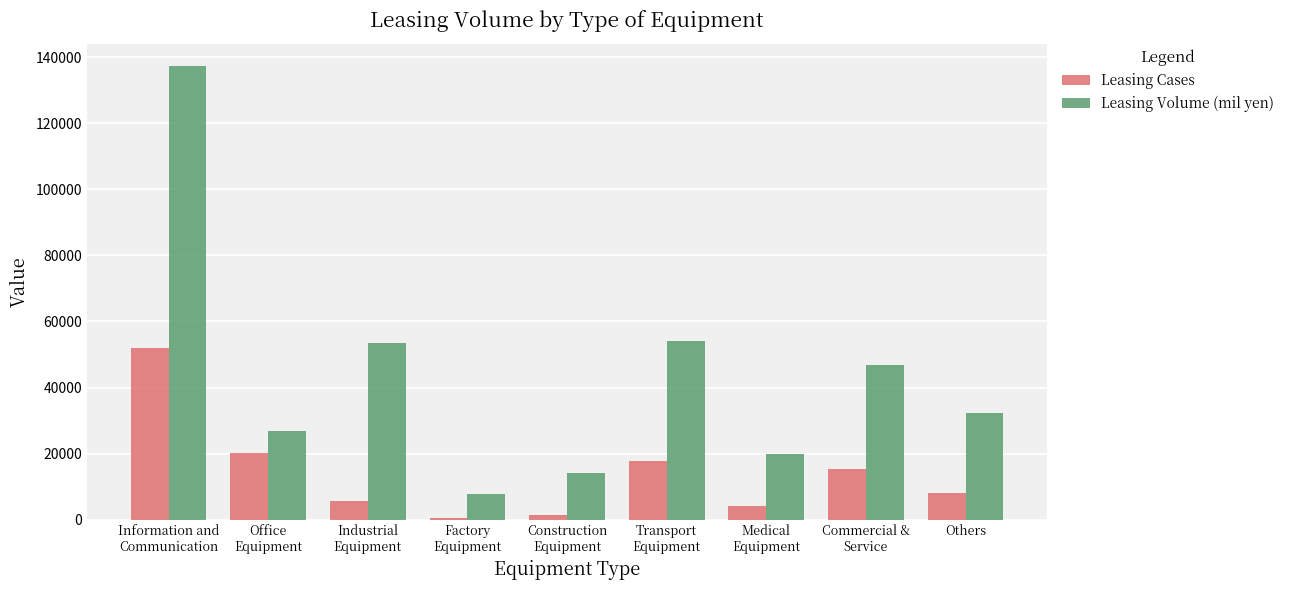

Count the number of categories in the chart.

9